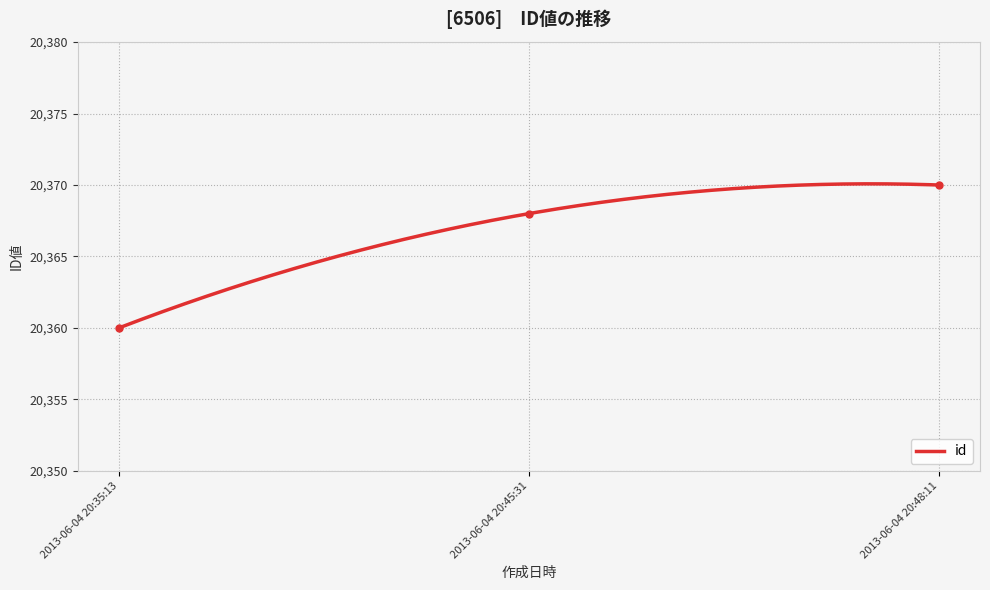

How many lines are shown in the chart?

1